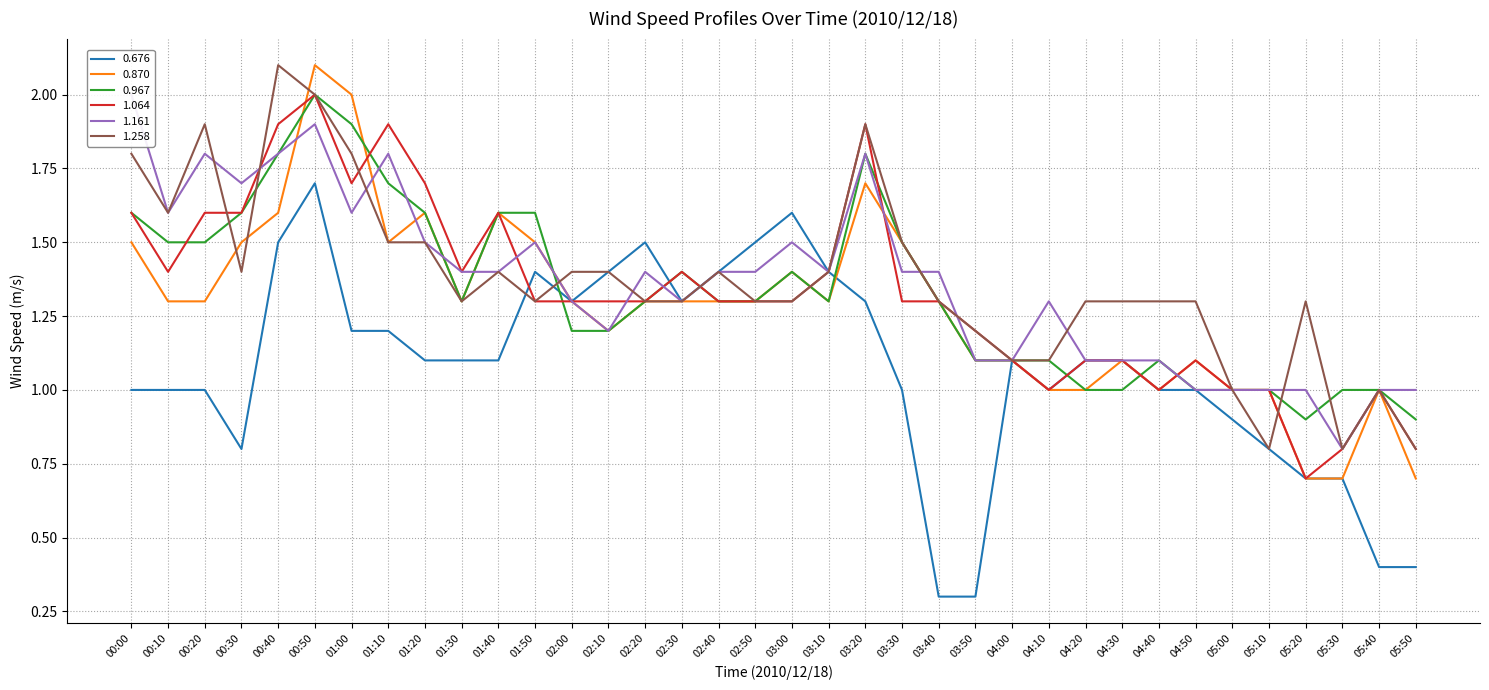

What is the difference between the highest and lowest values at 02:30?

0.1